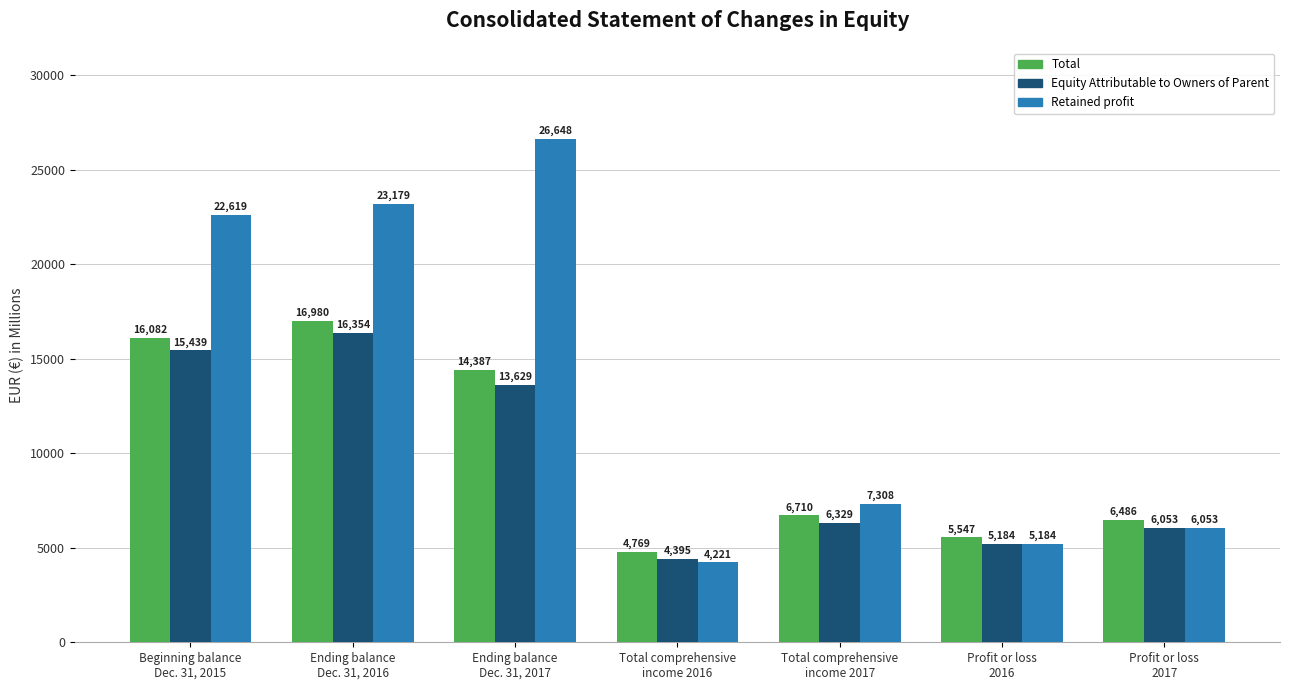

Are the bars grouped side by side (vs. stacked)?

Yes